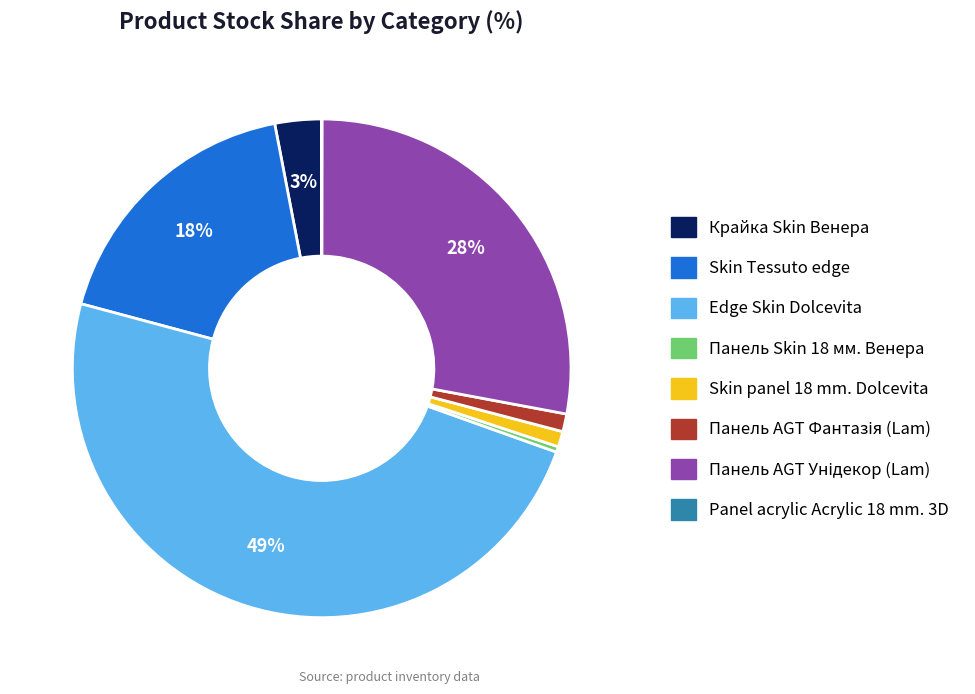

To the nearest percent, what percentage of the pie is Edge Skin Dolcevita?

49%